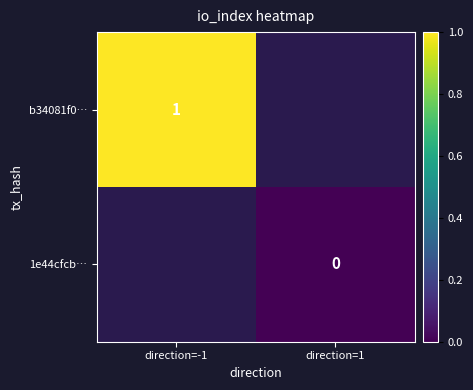

Is the value of b34081f0… at direction=-1 greater than the value of 1e44cfcb… at direction=1?

Yes